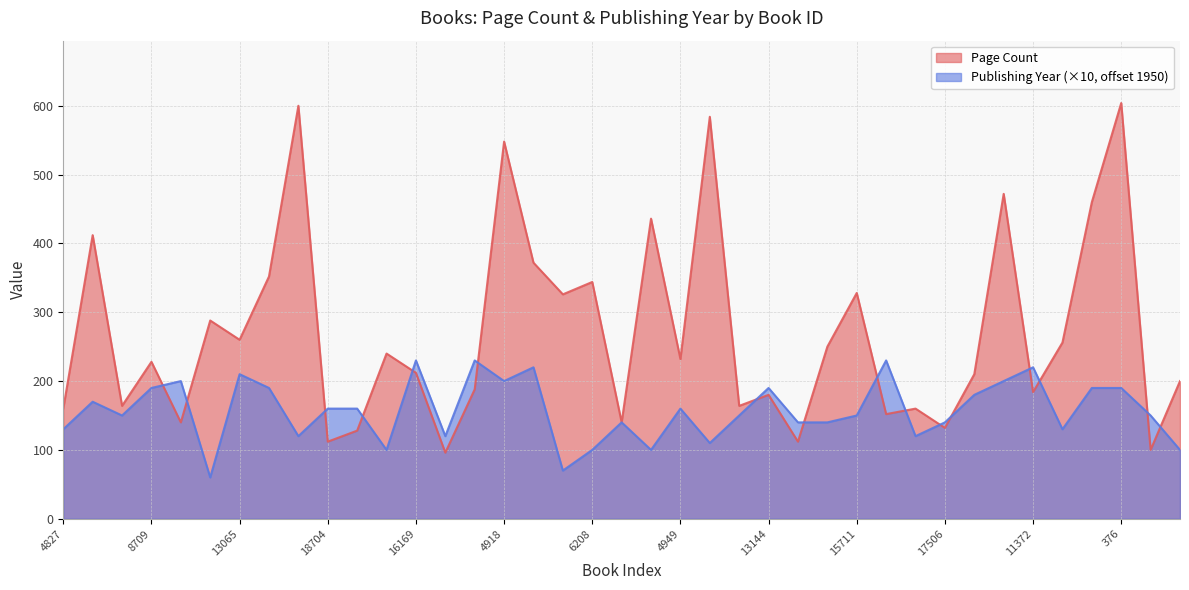

Where is the first local maximum for Page Count?

20511